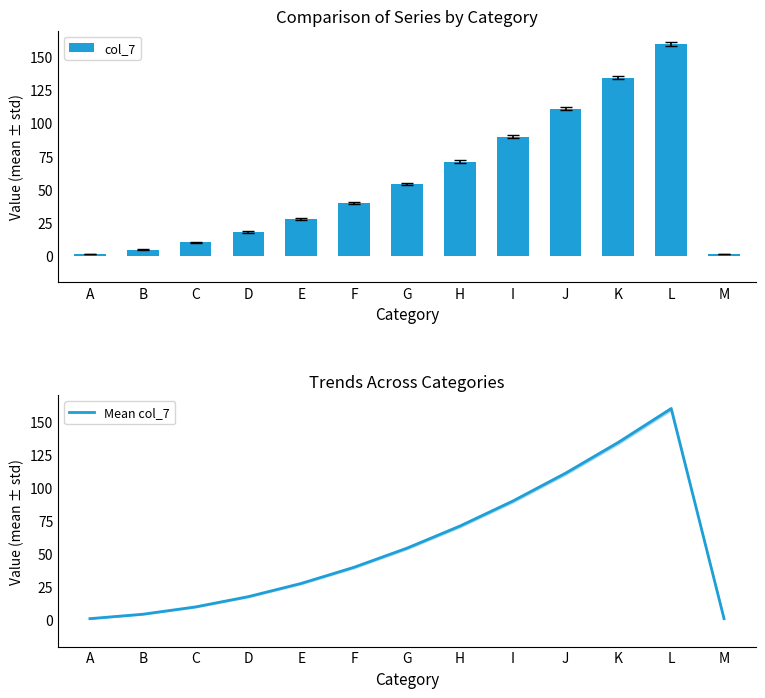

Is it true that col_7 equals 179.1 at K?

False